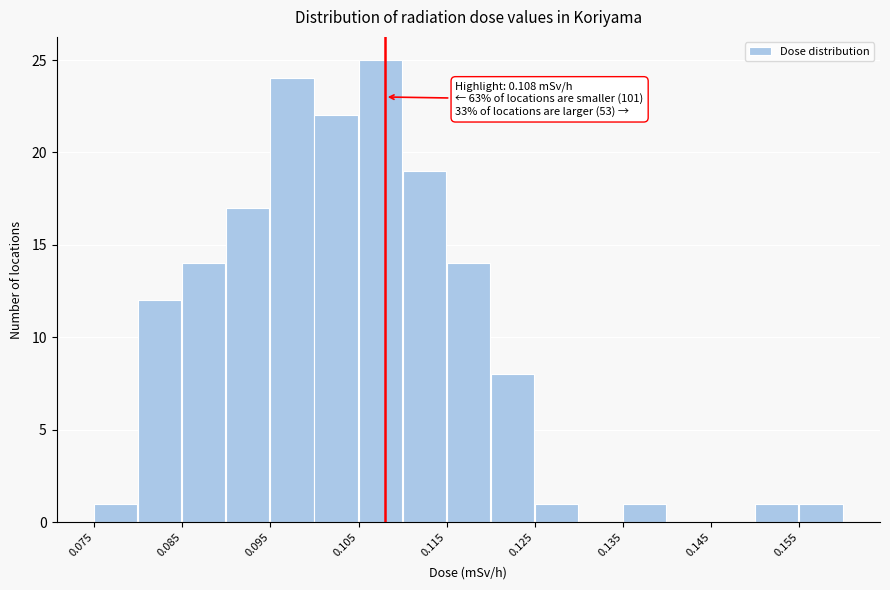

Over which range of the x-axis is the bar tallest?

0.105 to 0.110